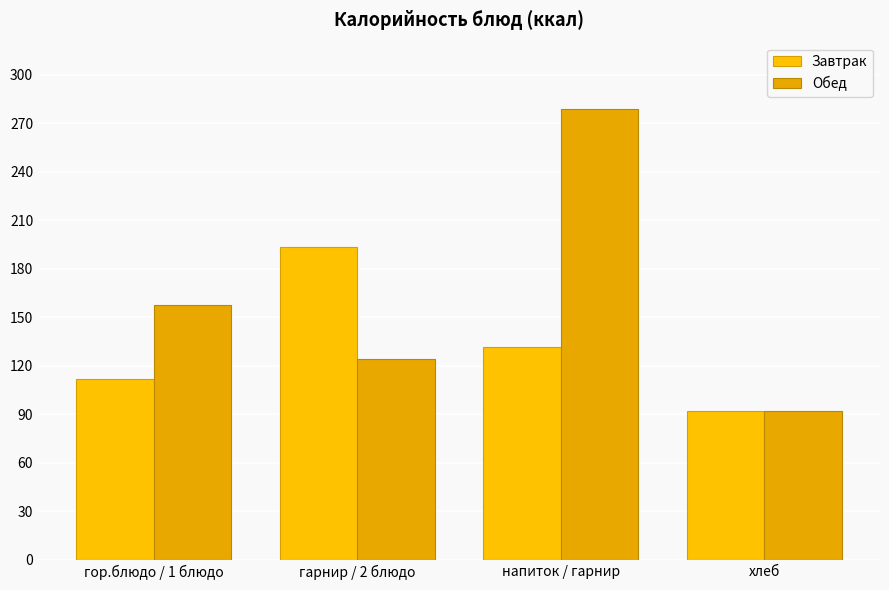

What is the difference between the Завтрак values at гарнир / 2 блюдо and напиток / гарнир?

61.5